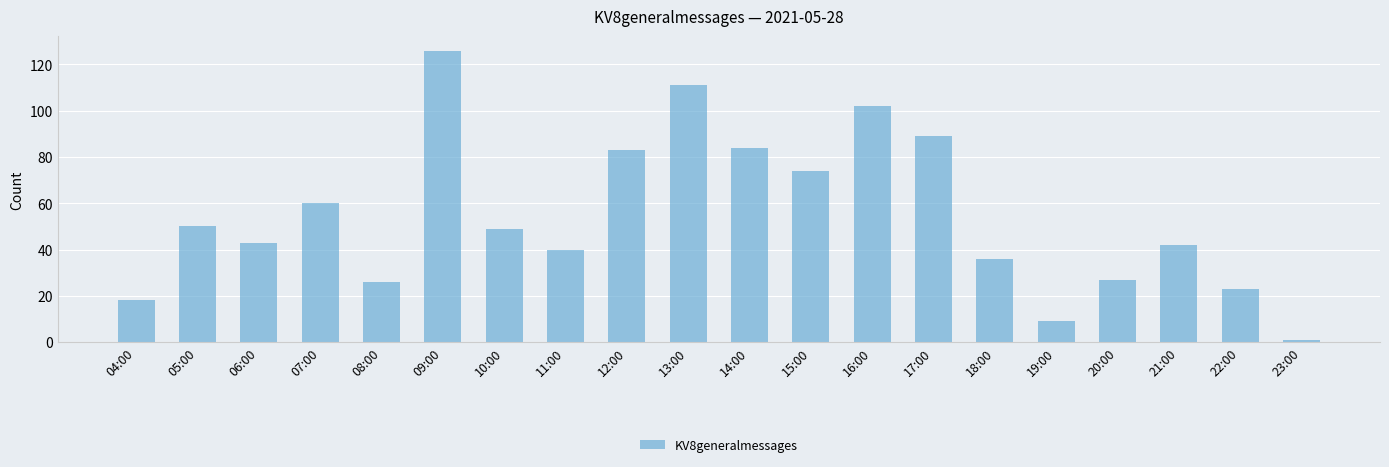

Reading left to right, what are all the values shown in this chart?

04:00=18	05:00=50	06:00=43	07:00=60	08:00=26	09:00=126	10:00=49	11:00=40	12:00=83	13:00=111	14:00=84	15:00=74	16:00=102	17:00=89	18:00=36	19:00=9	20:00=27	21:00=42	22:00=23	23:00=1